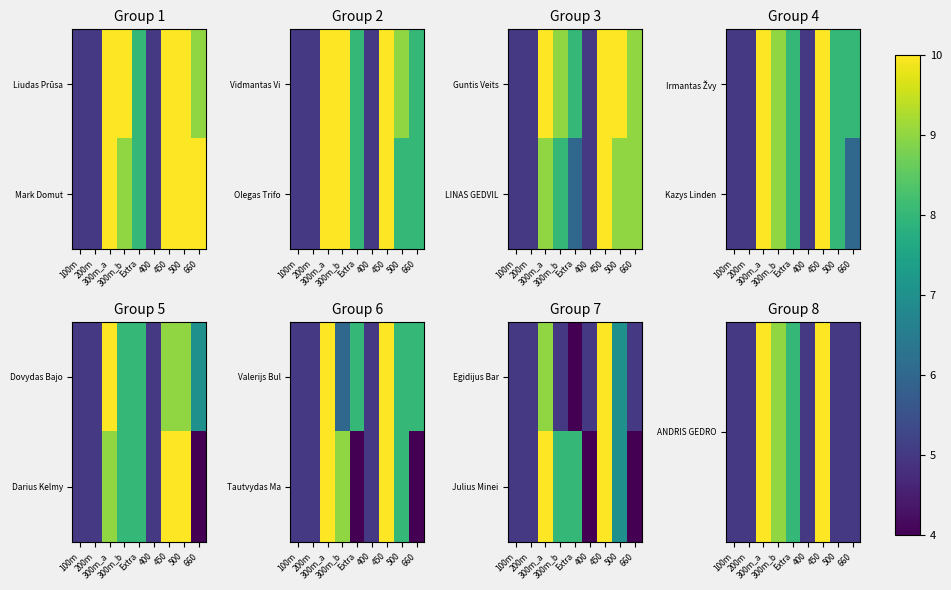

At which category is the sum across all series the highest?

300m_a